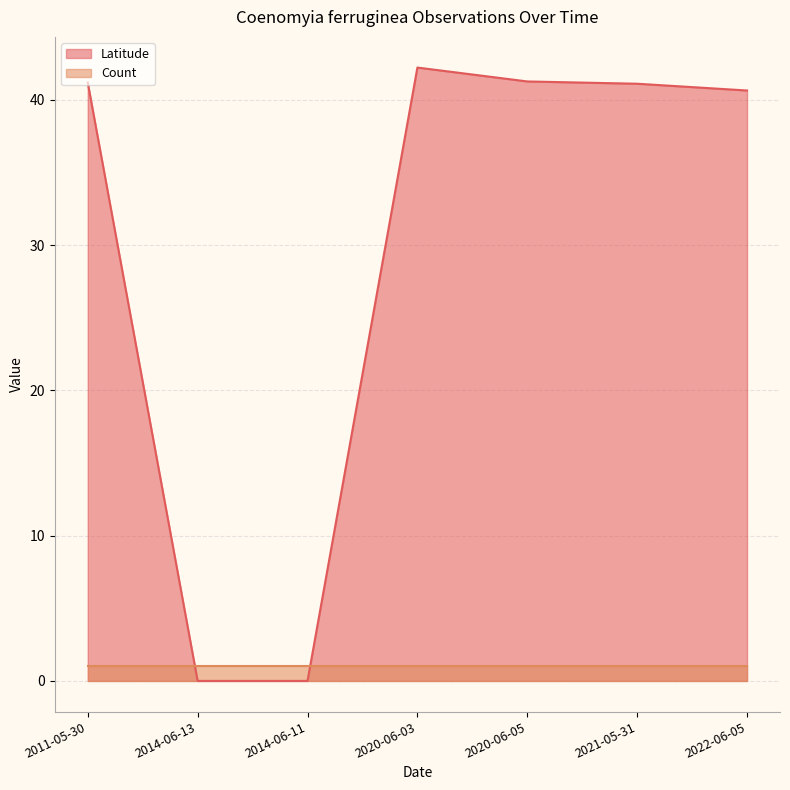

What is the average value?

29.5